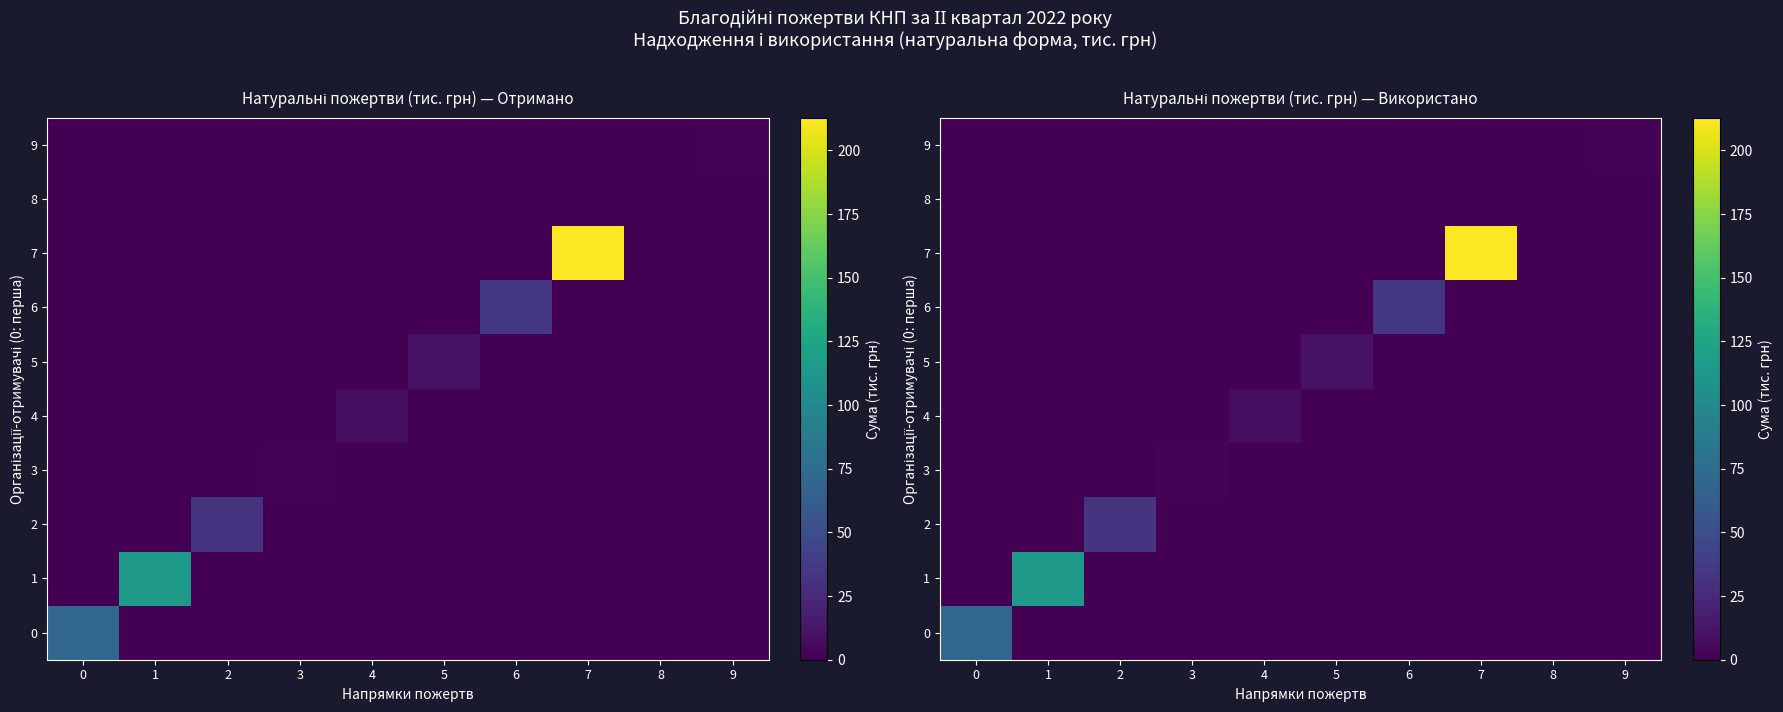

How many categories are shown in the chart?

10